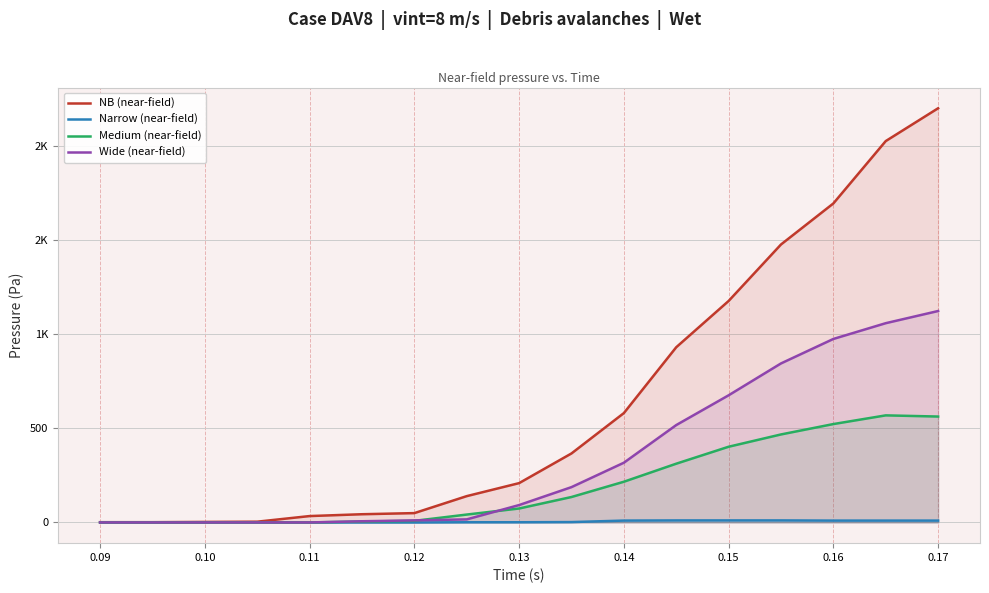

At 0.11, list the series in order from smallest to largest.

Narrow (near-field), Medium (near-field), Wide (near-field), NB (near-field)